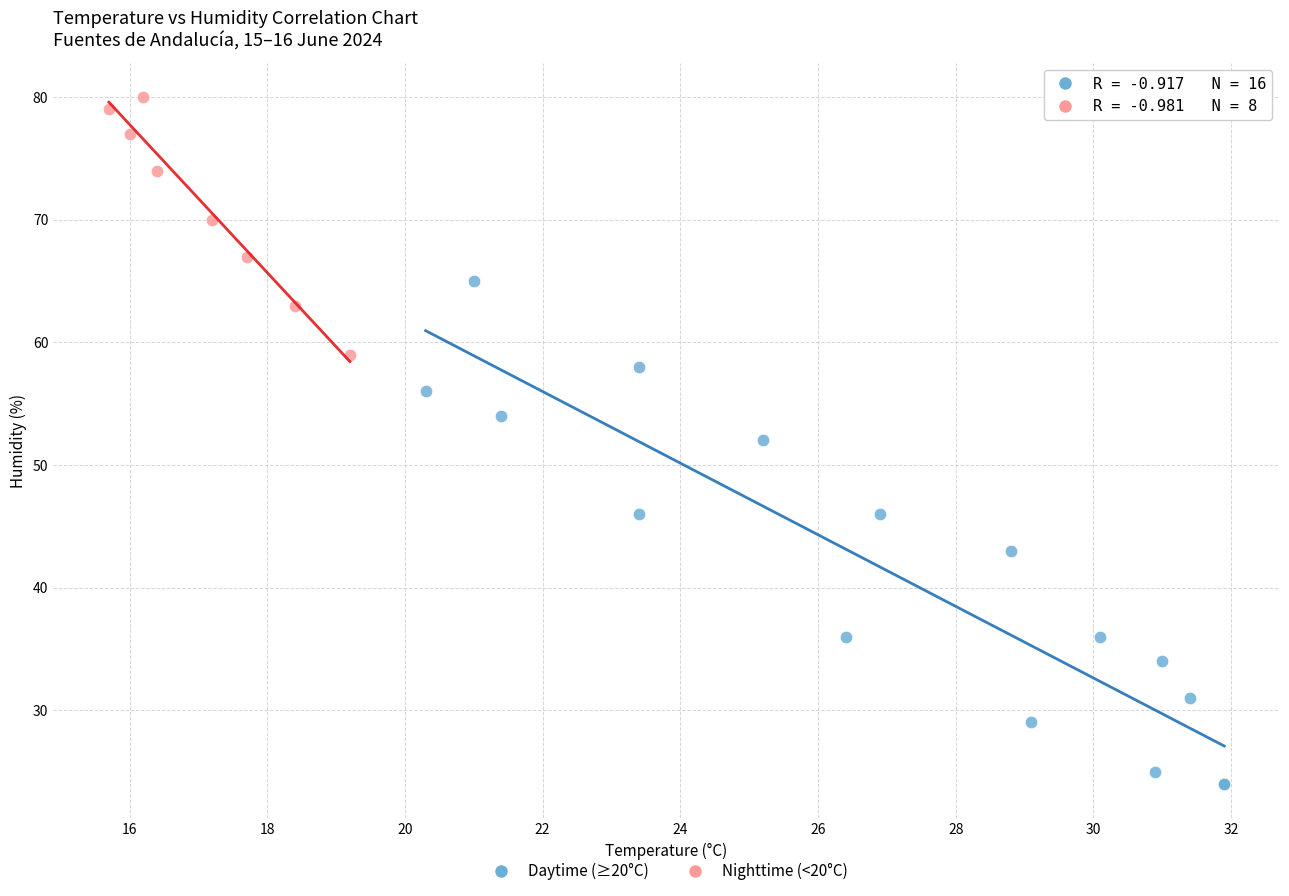

Which series reaches the maximum Y coordinate?

Nighttime (<20°C)